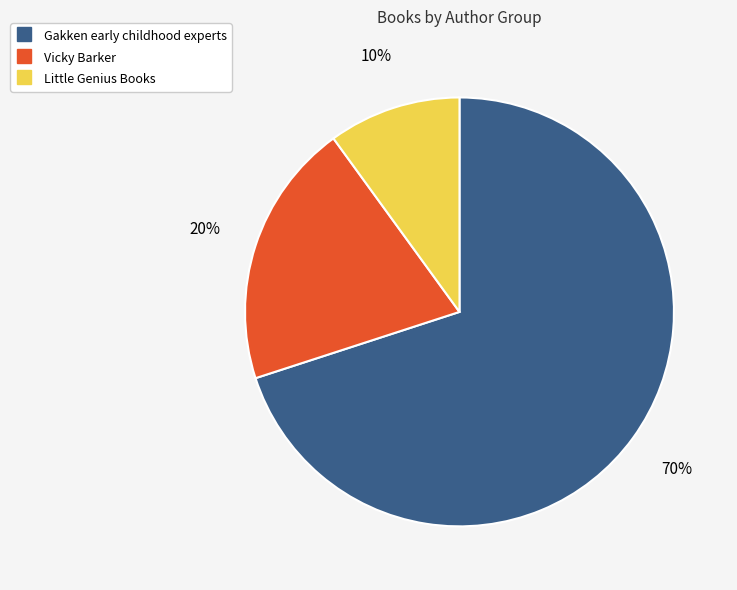

Does Vicky Barker represent more than half of the total?

No